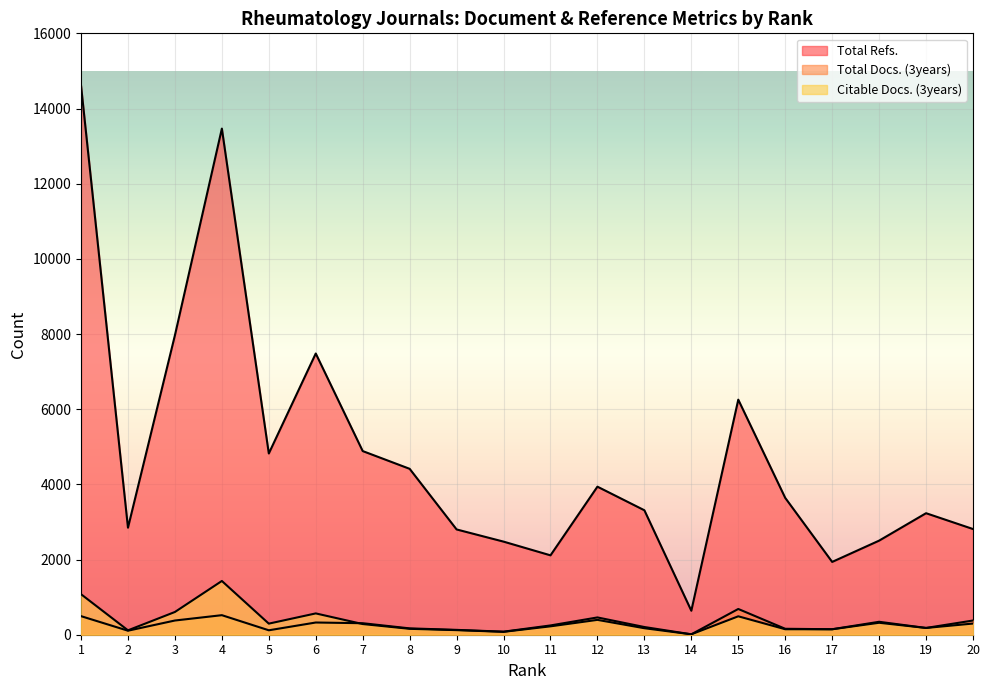

List the labels in order of Citable Docs. (3years) value, smallest first.

14, 10, 2, 9, 17, 16, 8, 13, 19, 11, 7, 5, 20, 18, 12, 15, 6, 3, 1, 4